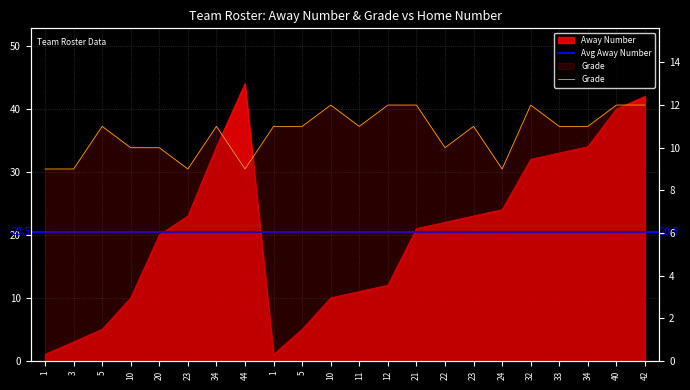

The value of Away Number at 32 is 32. True or false?

True